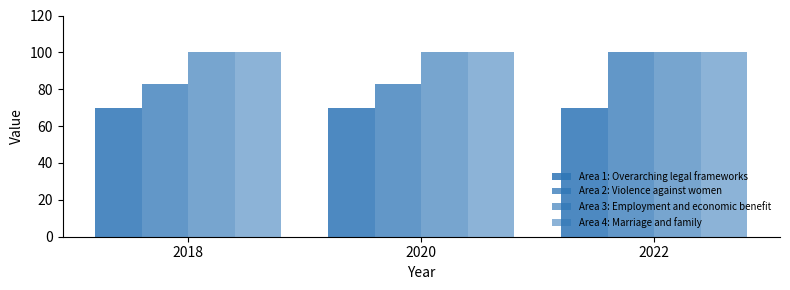

Which category has the highest value in the Area 3: Employment and economic benefit series?

2018